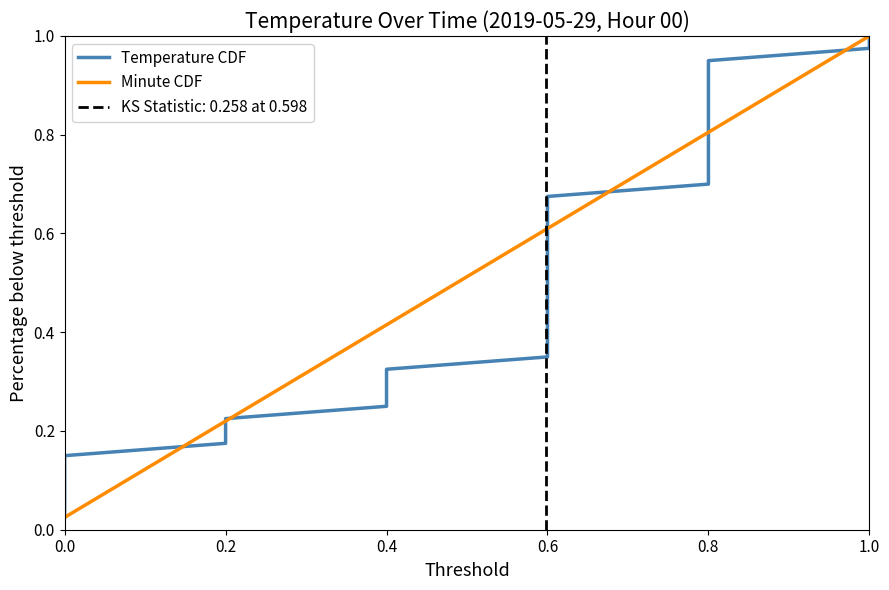

True or false: Minute CDF has a value of 1.0 at 1.0.

True